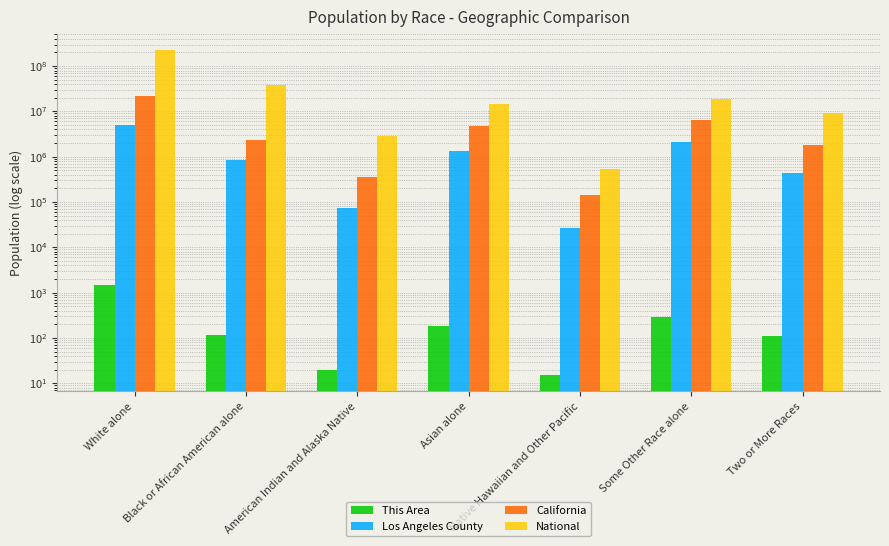

List the series in order of their peak value, lowest first.

This Area, Los Angeles County, California, National